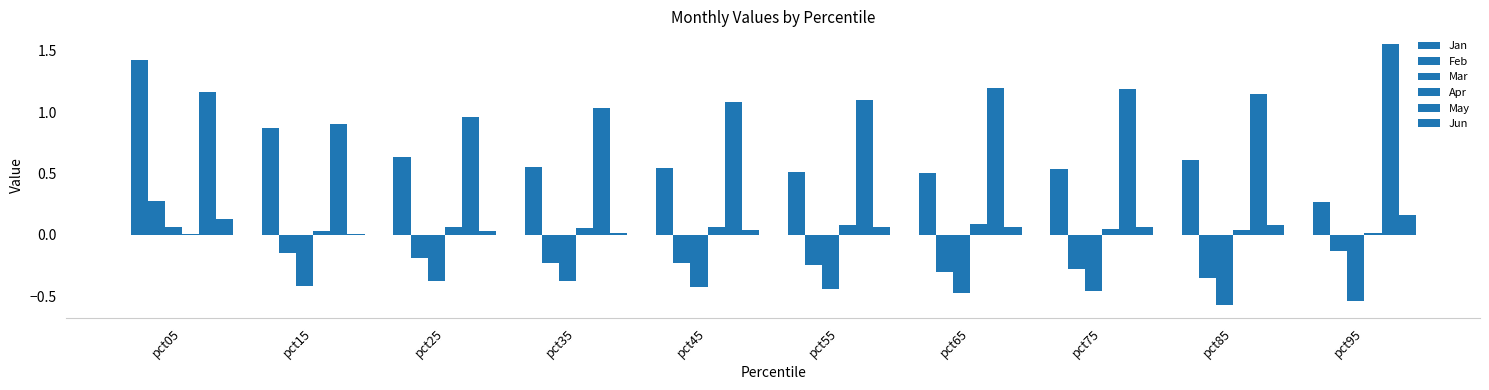

Which category has the highest value in the Feb series?

pct05